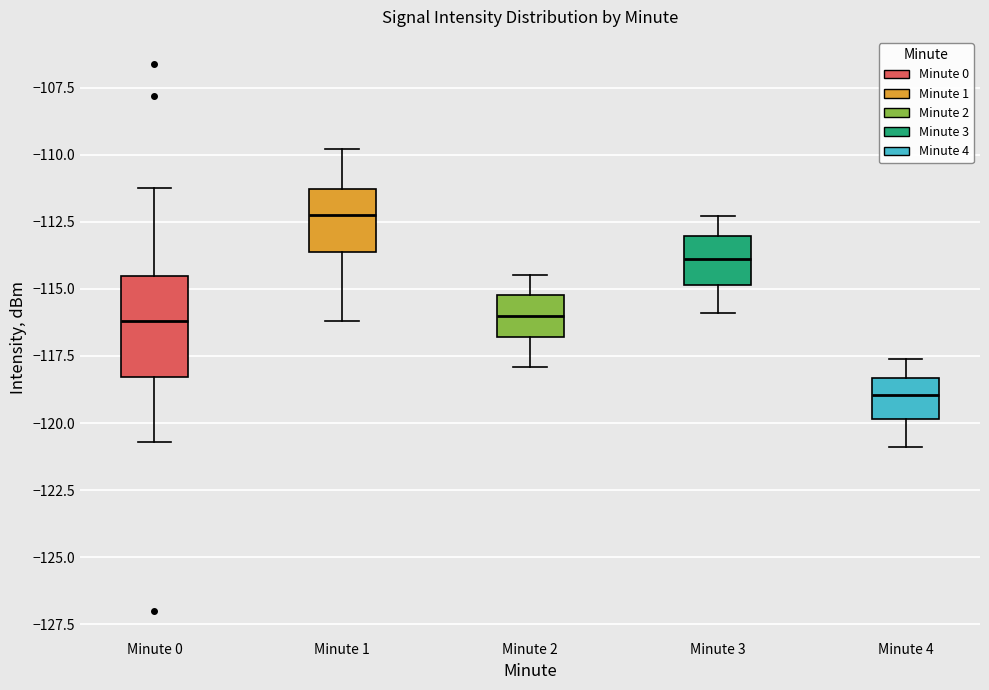

Which box's median line is the highest?

Minute 1